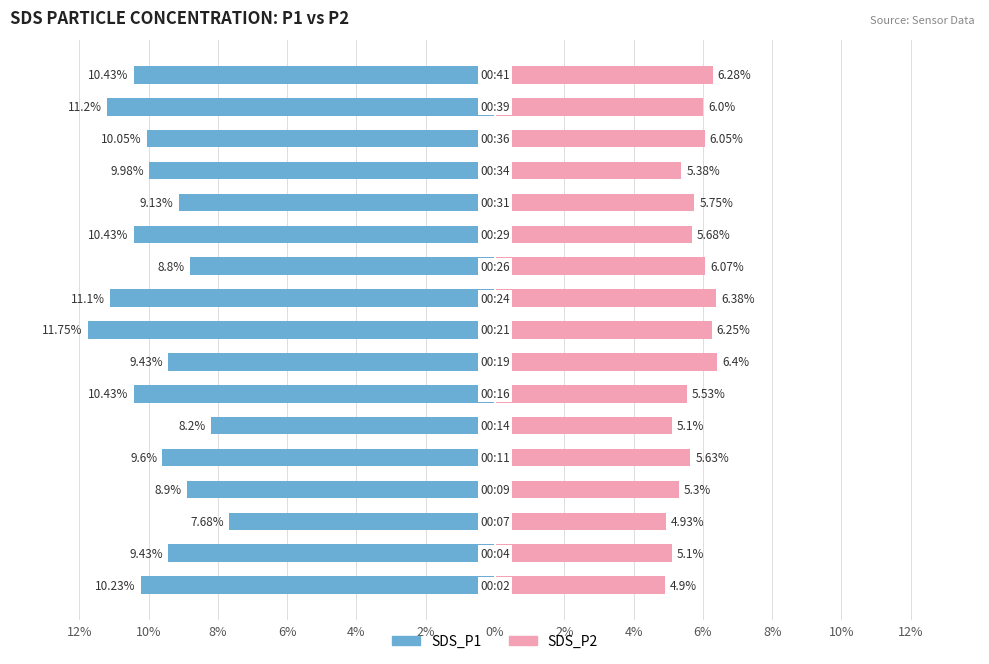

What is the value of the SDS_P1 bar at the 2nd from the left?

-9.4